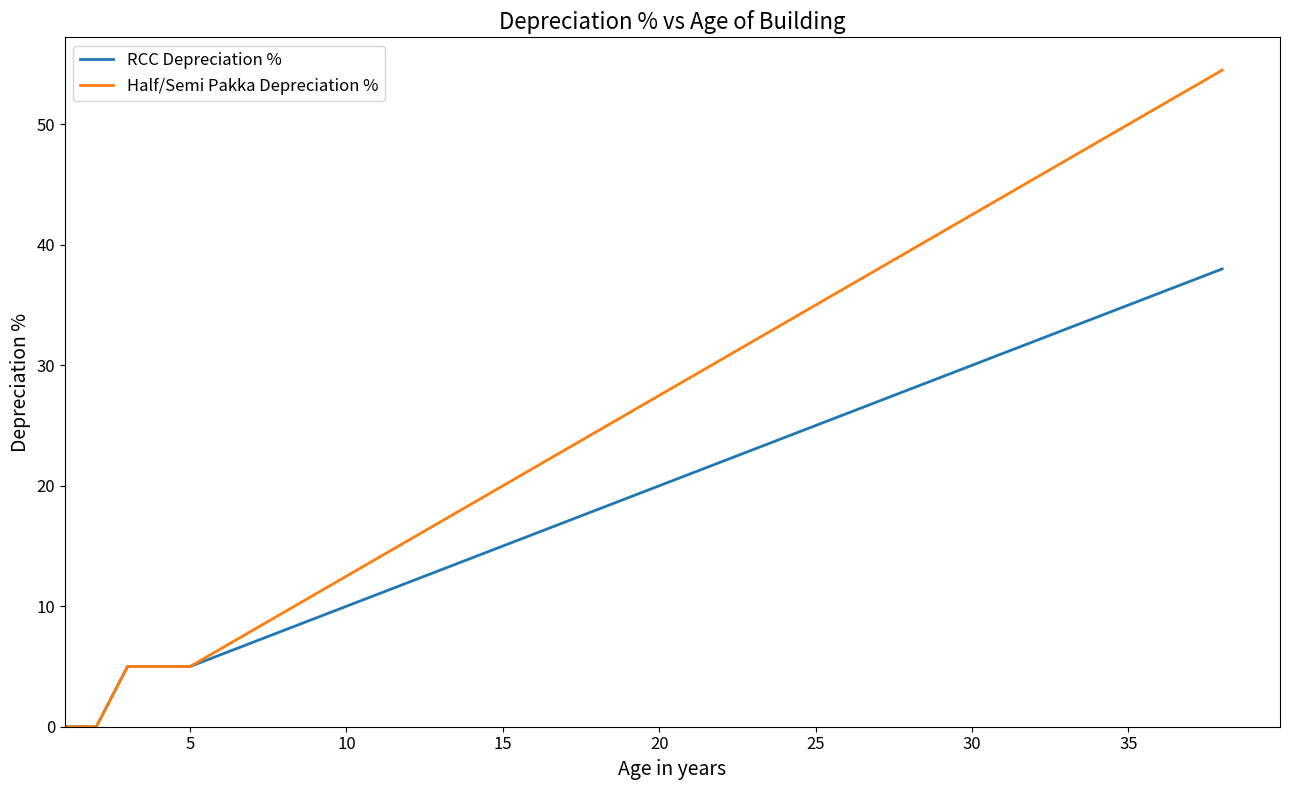

Which series has the largest range (max minus min)?

Half/Semi Pakka Depreciation %